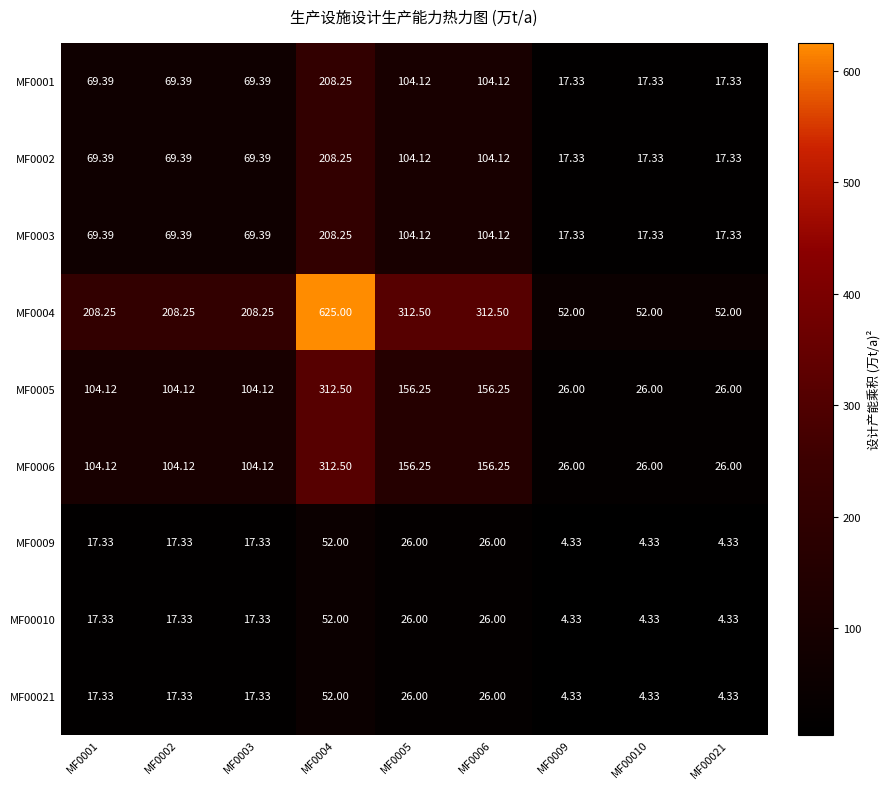

Is the value of MF0003 at MF00010 greater than the value of MF0001 at MF0006?

No